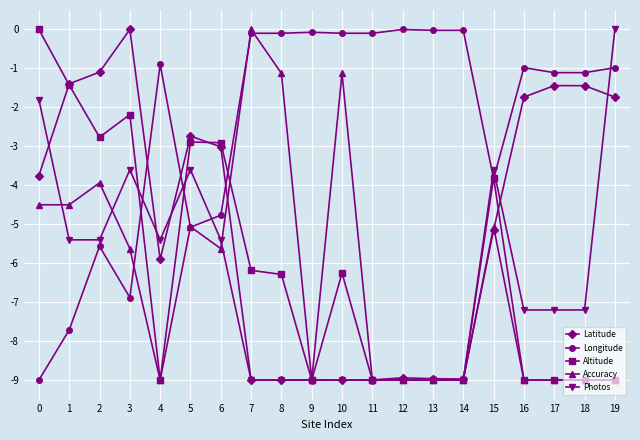

What is the sum of the Photos values at 10 and 5?

-12.6